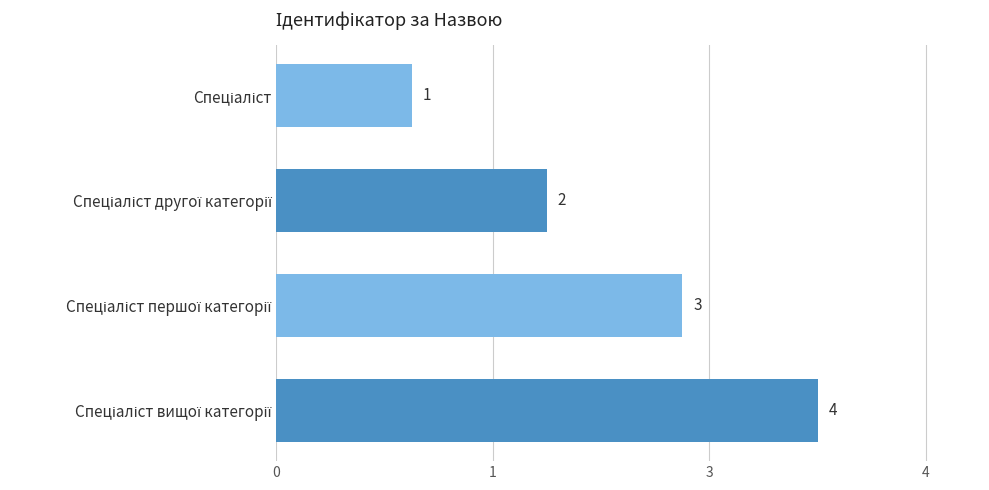

Does the chart contain any negative values?

No